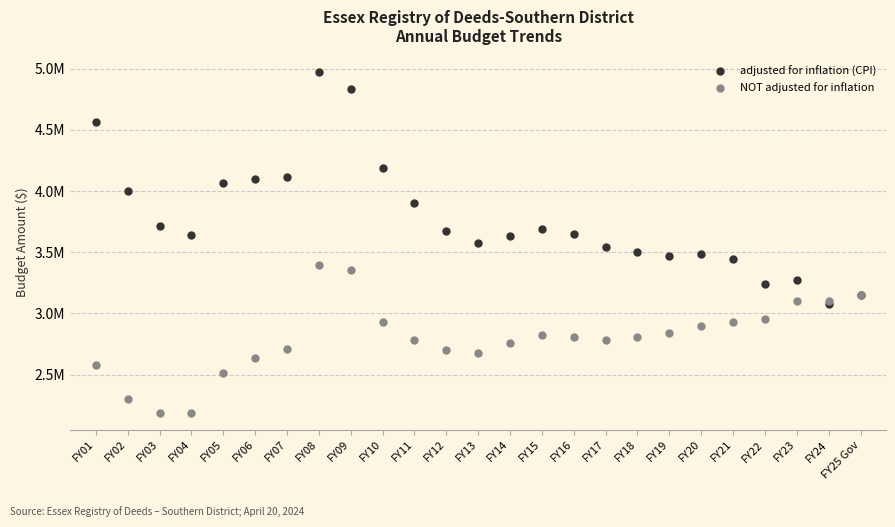

What are all the series names shown in the legend?

adjusted for inflation (CPI), NOT adjusted for inflation